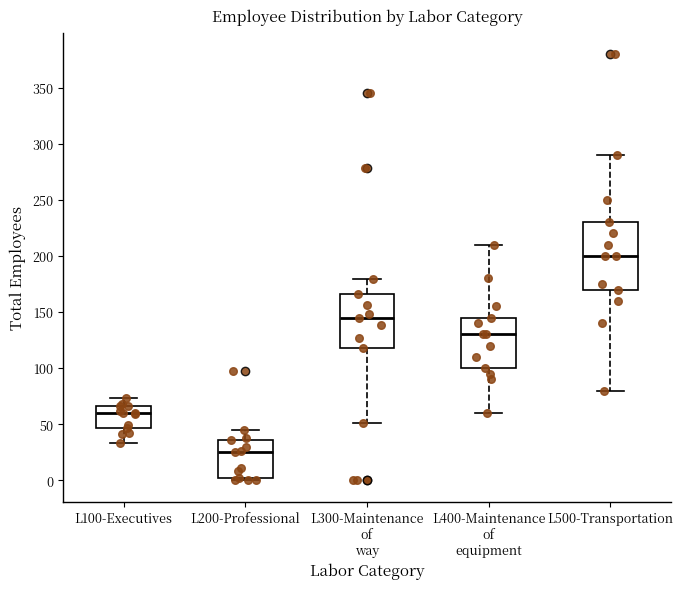

Reading left to right, transcribe this box plot: for each box, give where its median line is, the range the box spans, and where its two whiskers end, as read against the y-axis. The values are not printed on the chart, so give them approximately, as read against the axis.

L100-Executives: median 60, box 45 to 65, whiskers 35 to 75
L200-Professional: median 25, box 0 to 35, whiskers 0 (just below the box's lower edge) to 45
L300-Maintenance of way: median 145, box 120 to 165, whiskers 50 to 180
L400-Maintenance of equipment: median 130, box 100 to 145, whiskers 60 to 210
L500-Transportation: median 200, box 170 to 230, whiskers 80 to 290